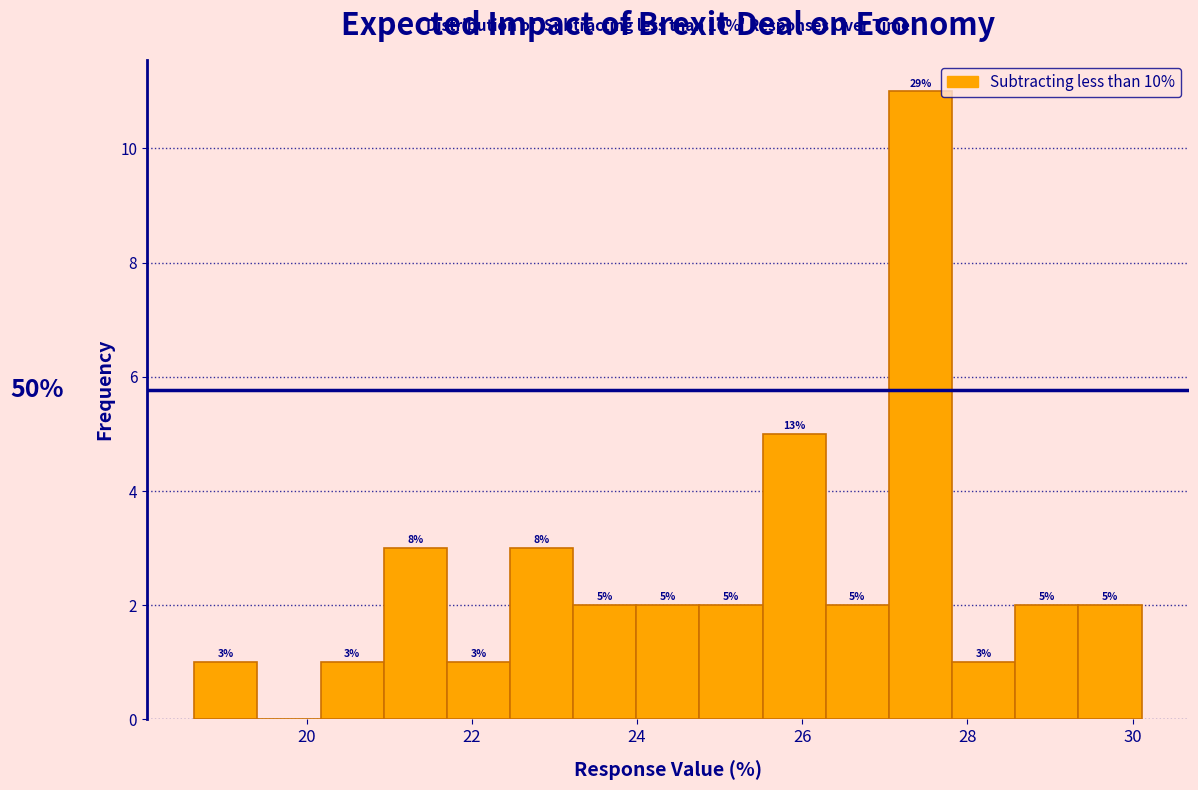

Read against the x-axis, roughly where is the centre of the tallest bar?

27.4